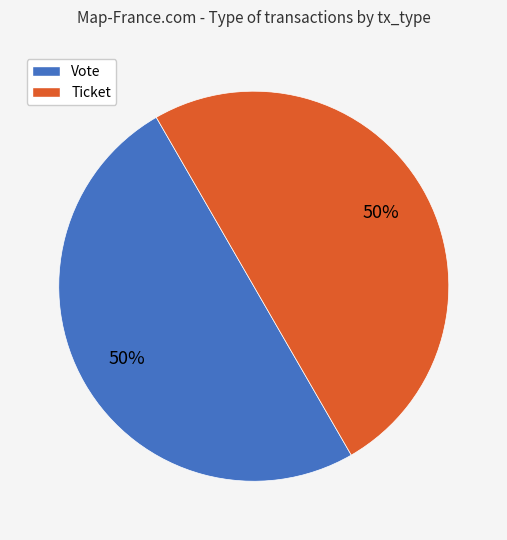

To the nearest percent, what percentage of the pie is Vote?

50%